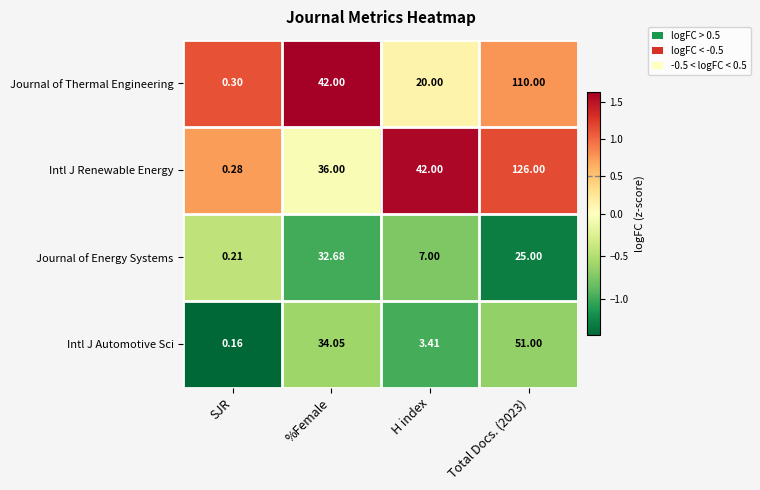

How many distinct data groups are displayed?

4